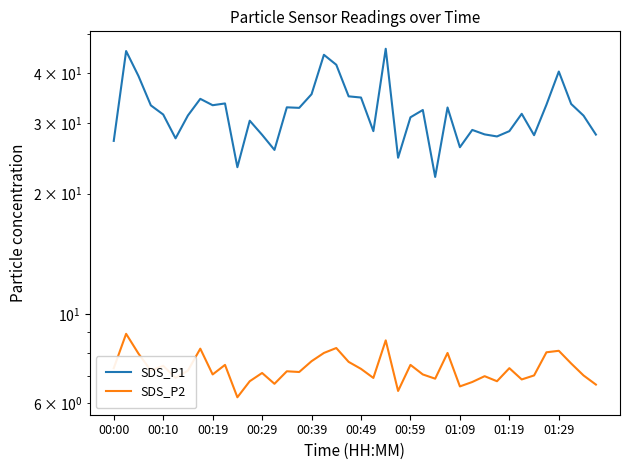

Rank the series by their average value, from highest to lowest.

SDS_P1, SDS_P2